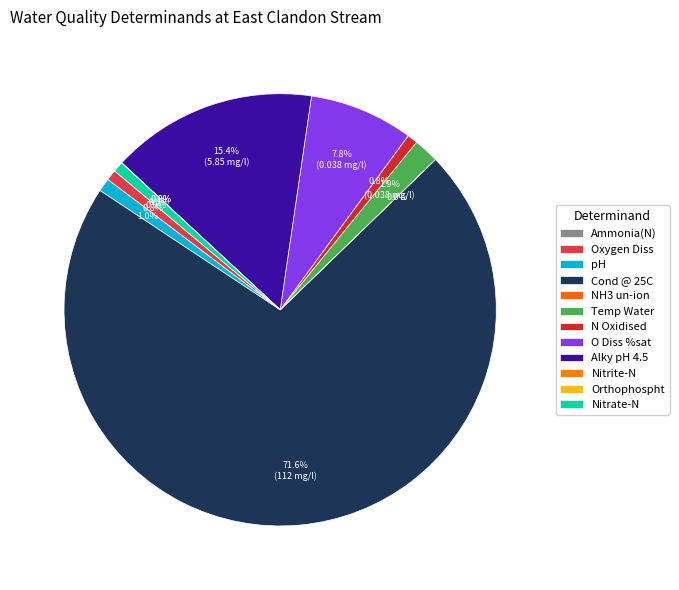

Does any single category account for the majority?

Yes